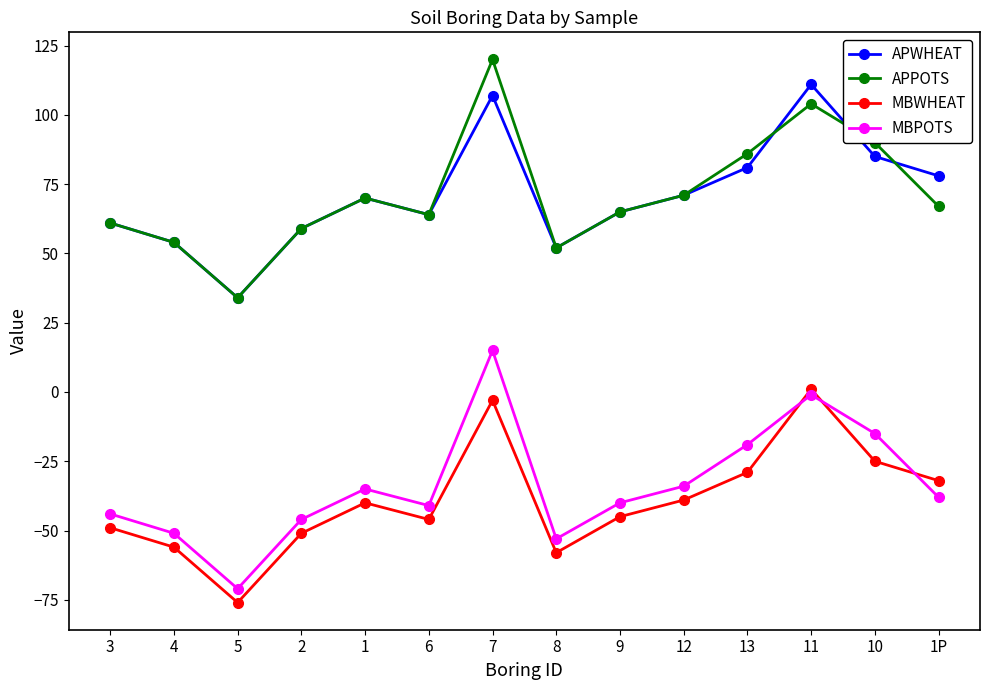

How many values in MBPOTS are below zero?

13